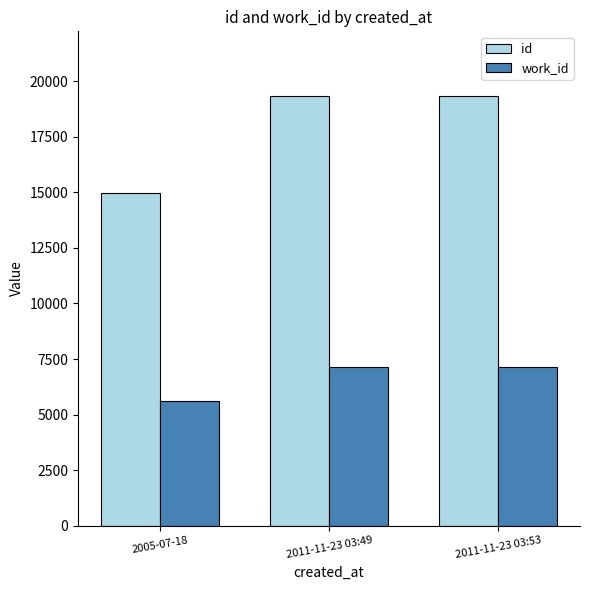

How many data points does each series have?

3